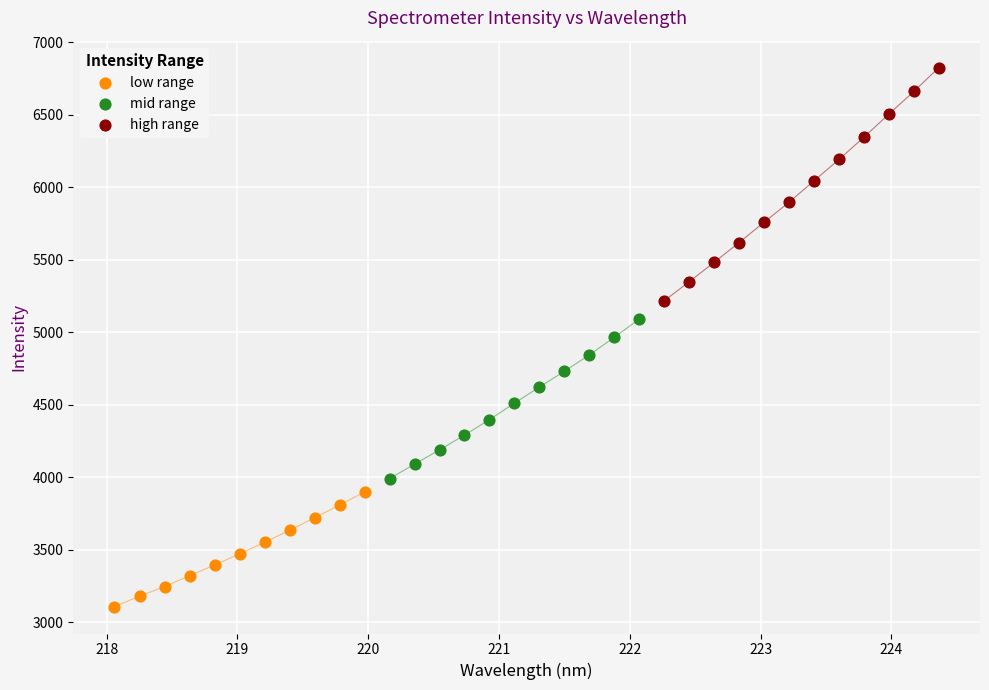

Which series reaches the maximum Y coordinate?

high range